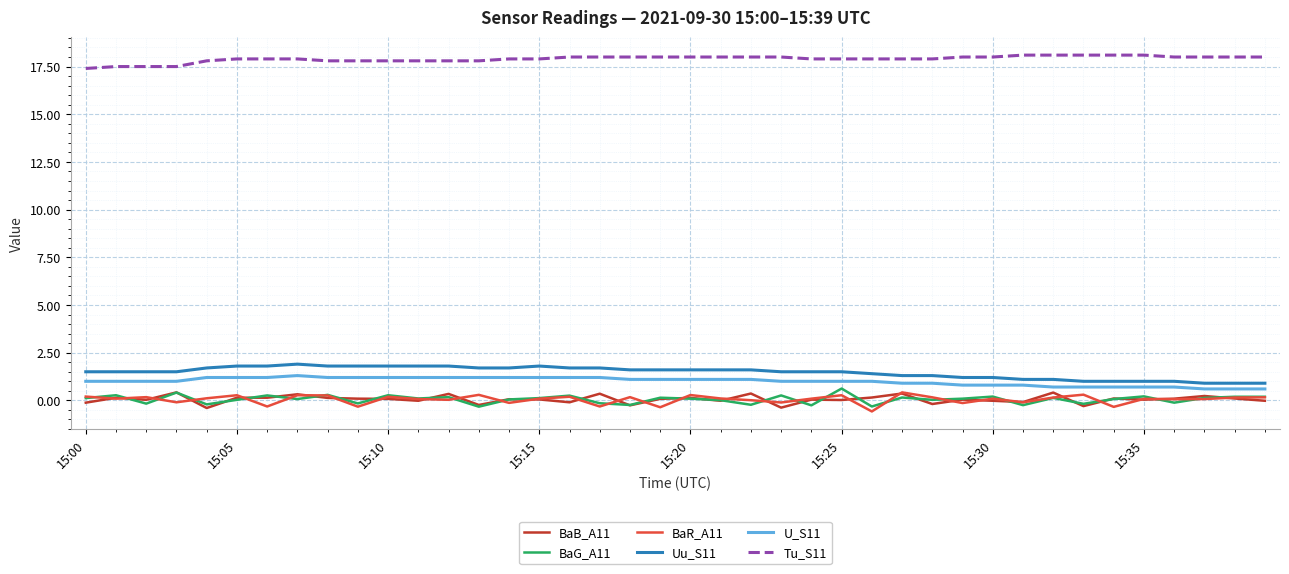

True or false: Uu_S11 and BaR_A11 intersect in this chart.

False